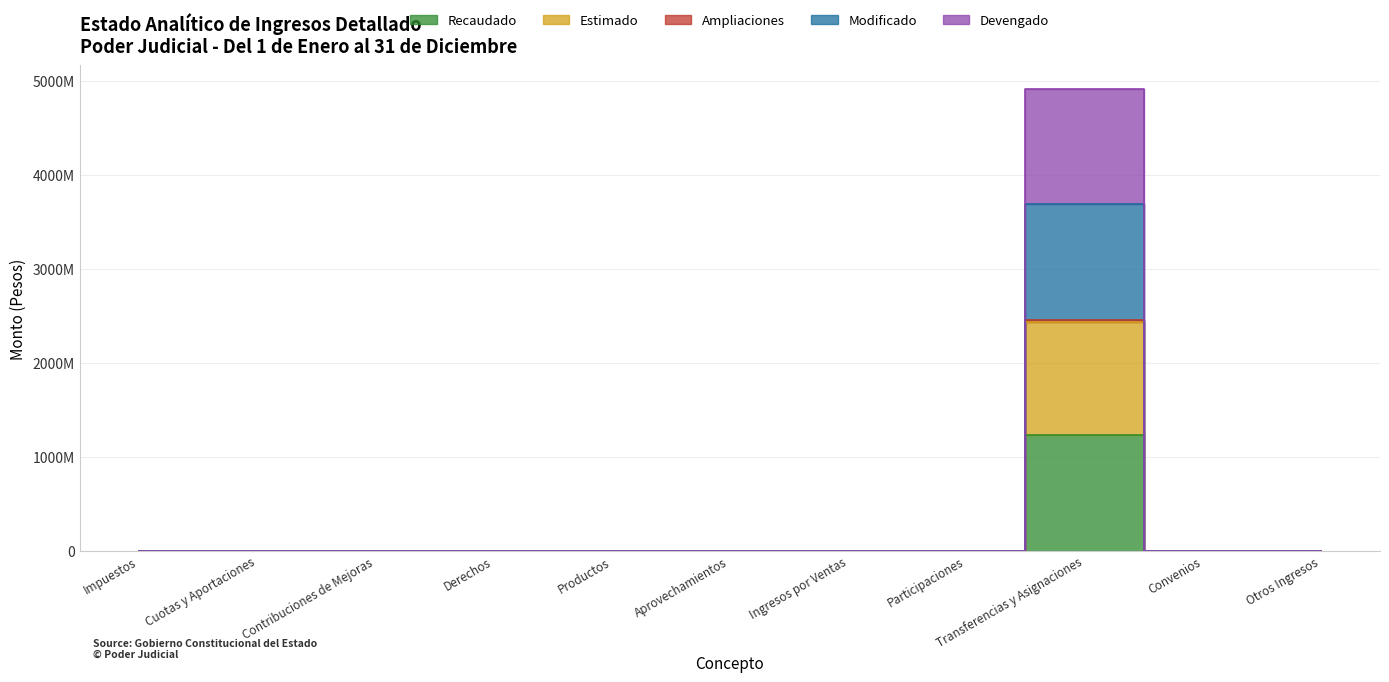

What position from the left is Ingresos por Ventas?

7